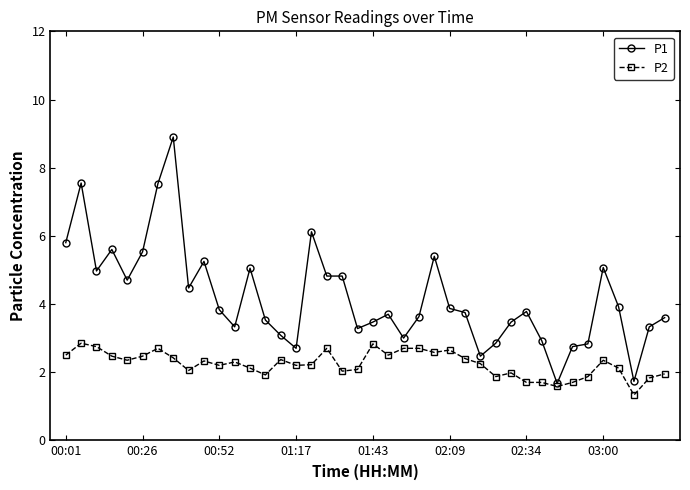

What is the highest value of the P1 series?

8.9